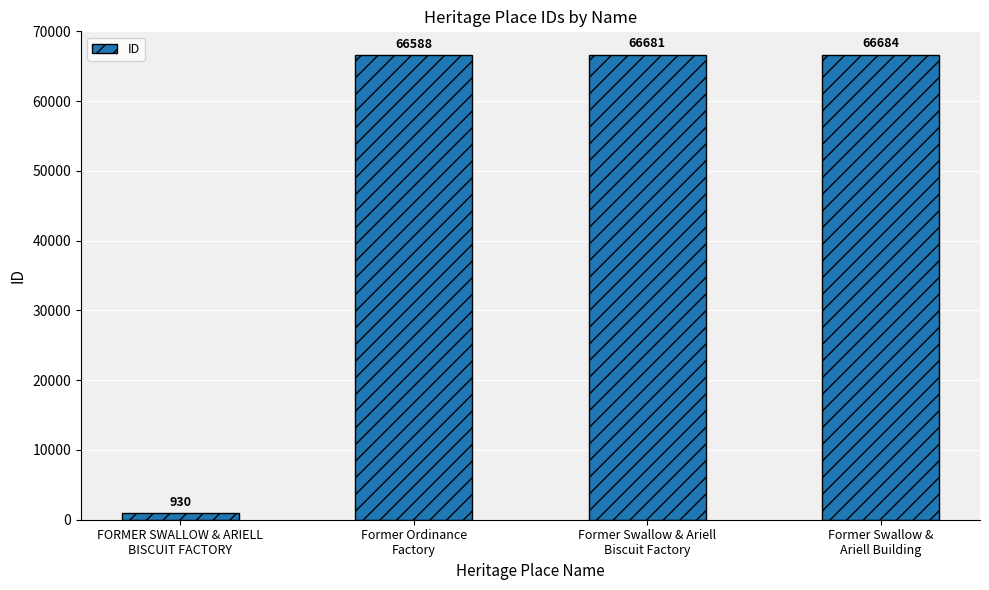

What is the label of the 3rd bar from the right?

Former Ordinance
Factory